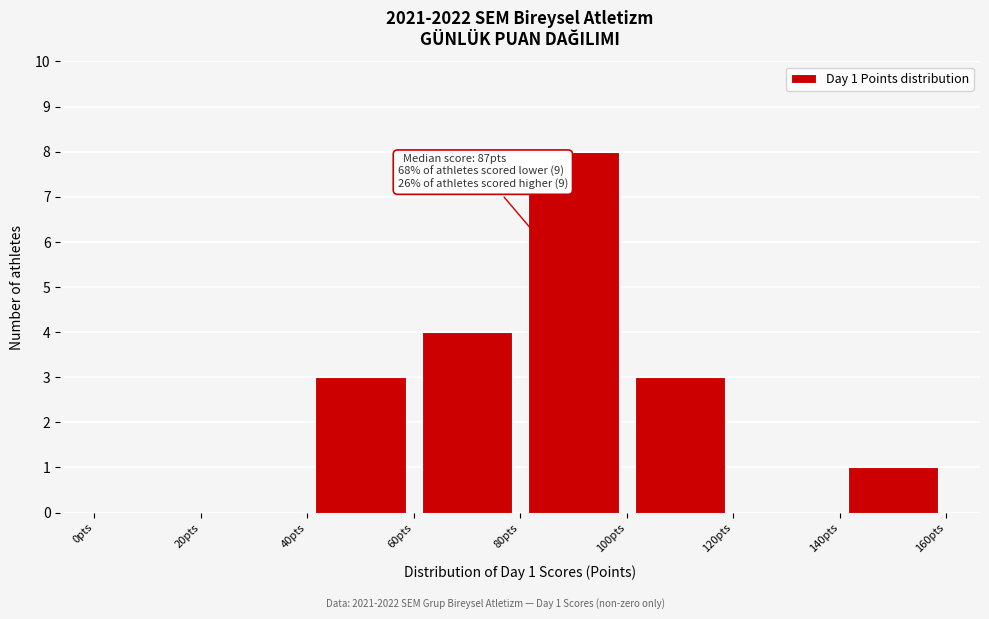

Which range on the x-axis has the tallest bar?

80 to 100